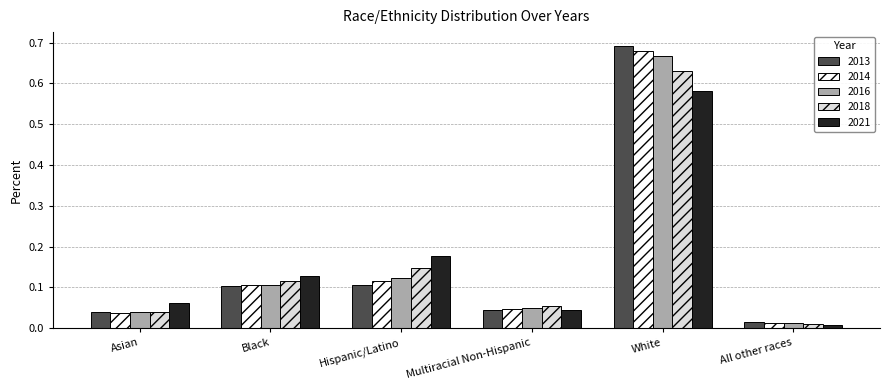

Which series has the largest range (max minus min)?

2013